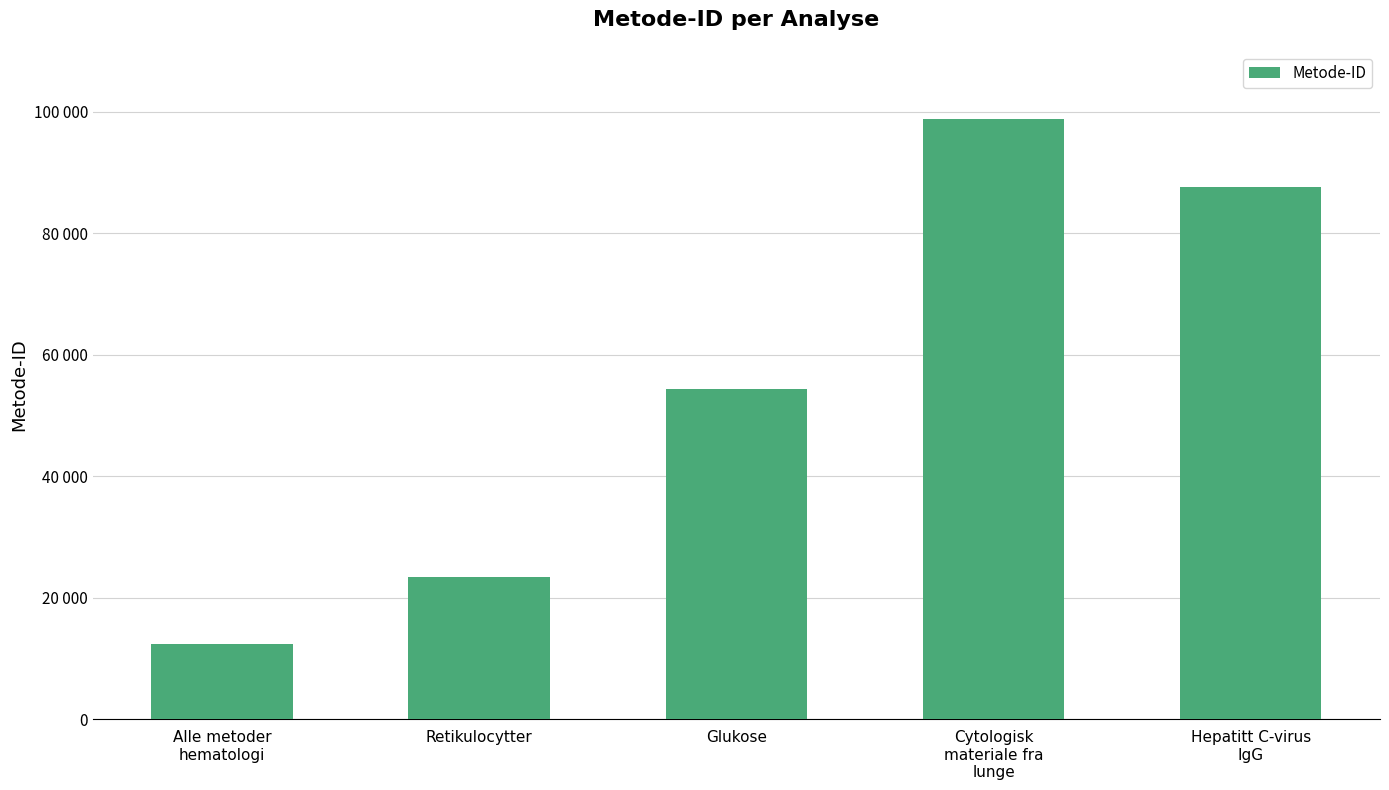

Are the bars horizontal?

No